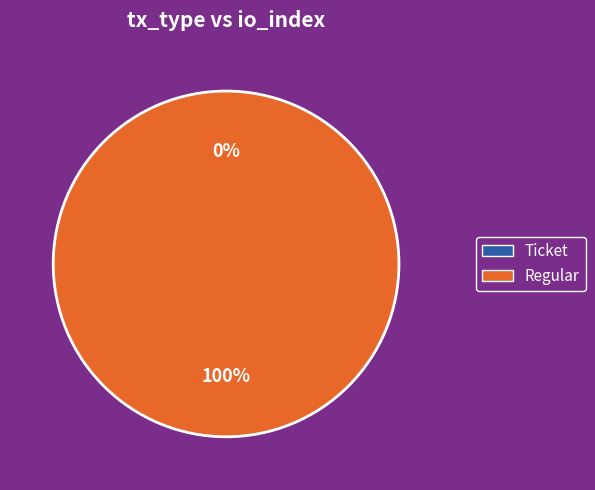

Is Regular the majority of the pie?

Yes